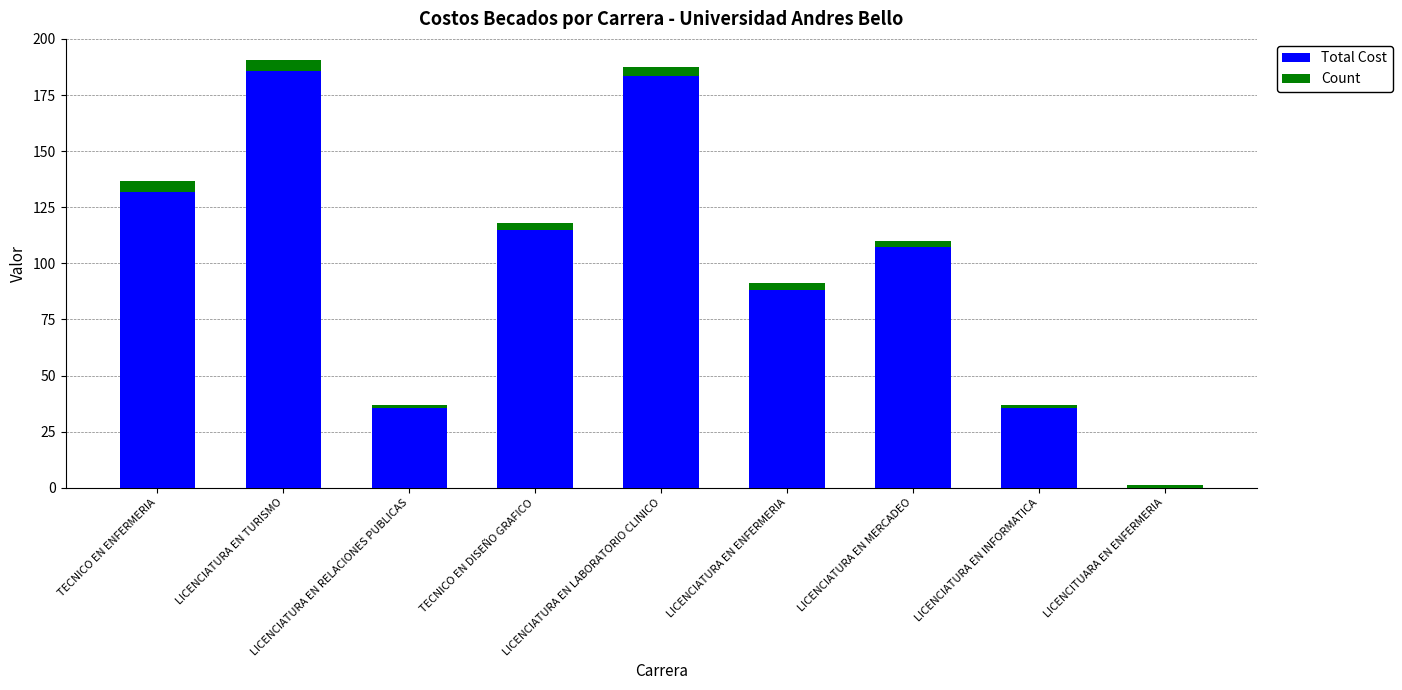

True or false: Total Cost has a value of 154.7 at LICENCIATURA EN ENFERMERIA.

False